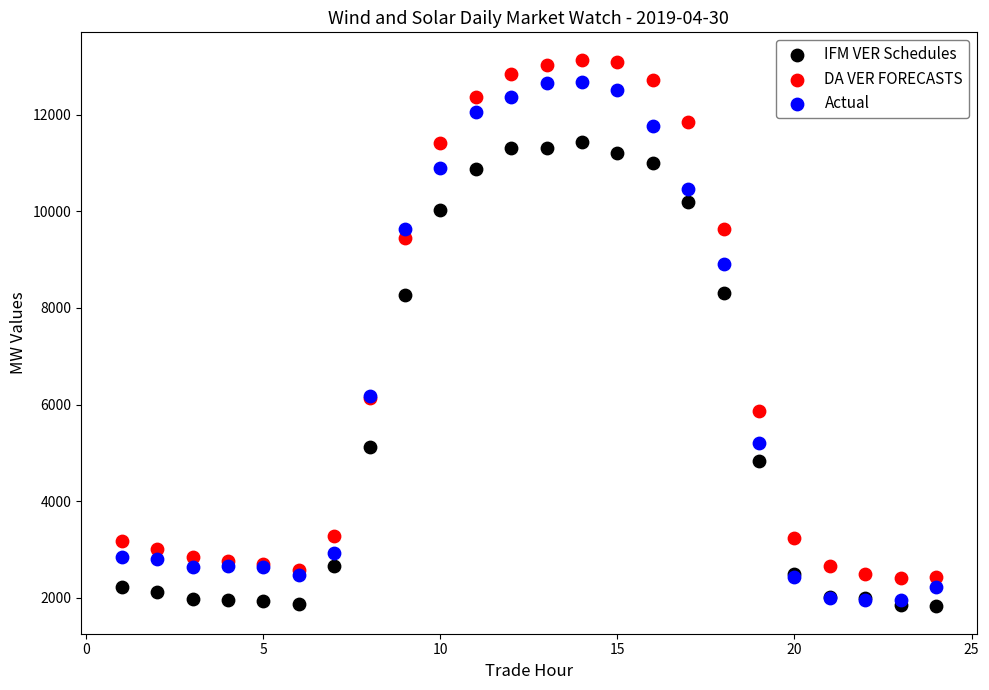

Which series contains the lowest Y value?

IFM VER Schedules